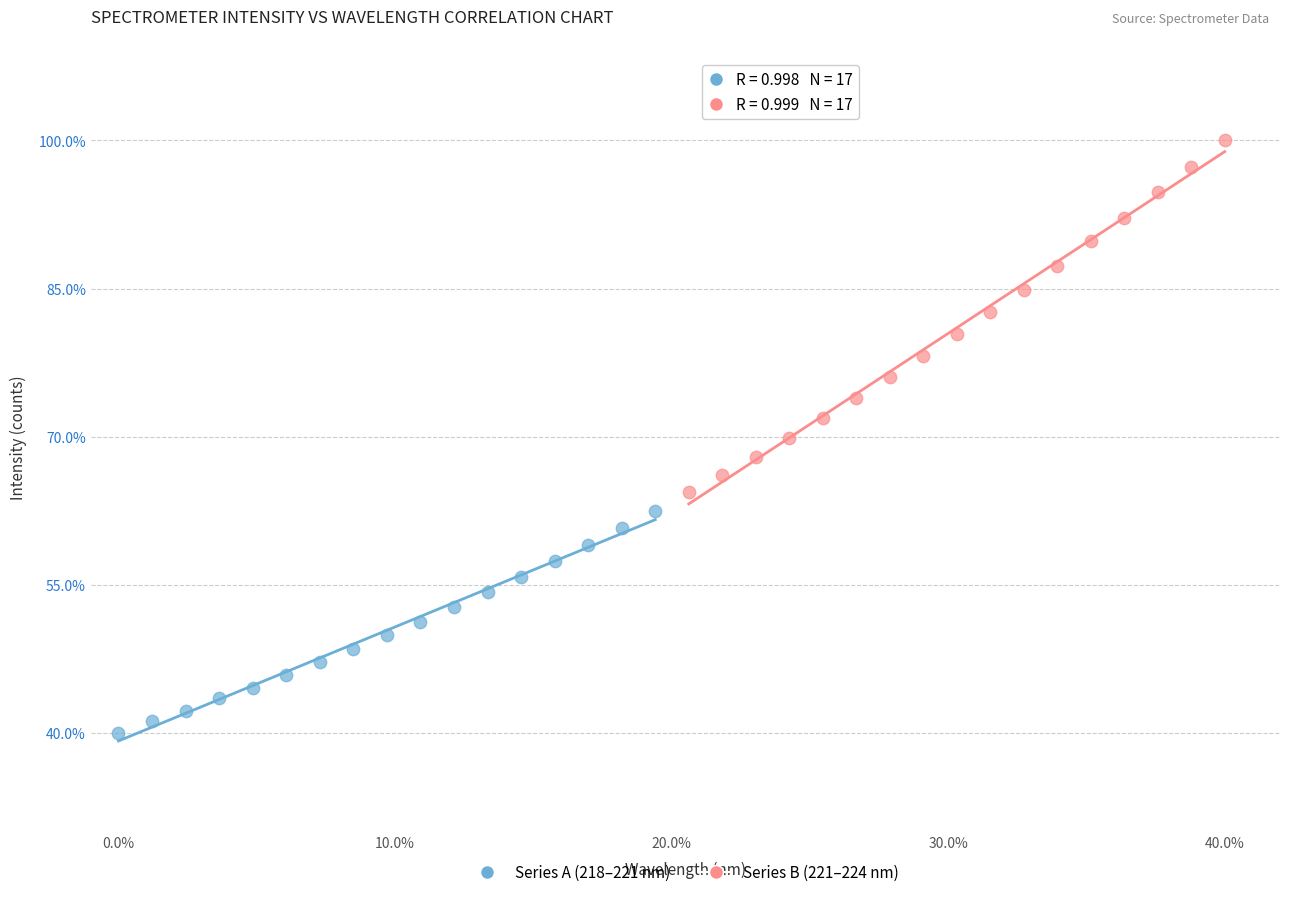

Which series has the widest spread of Y values?

Series B (221–224 nm)